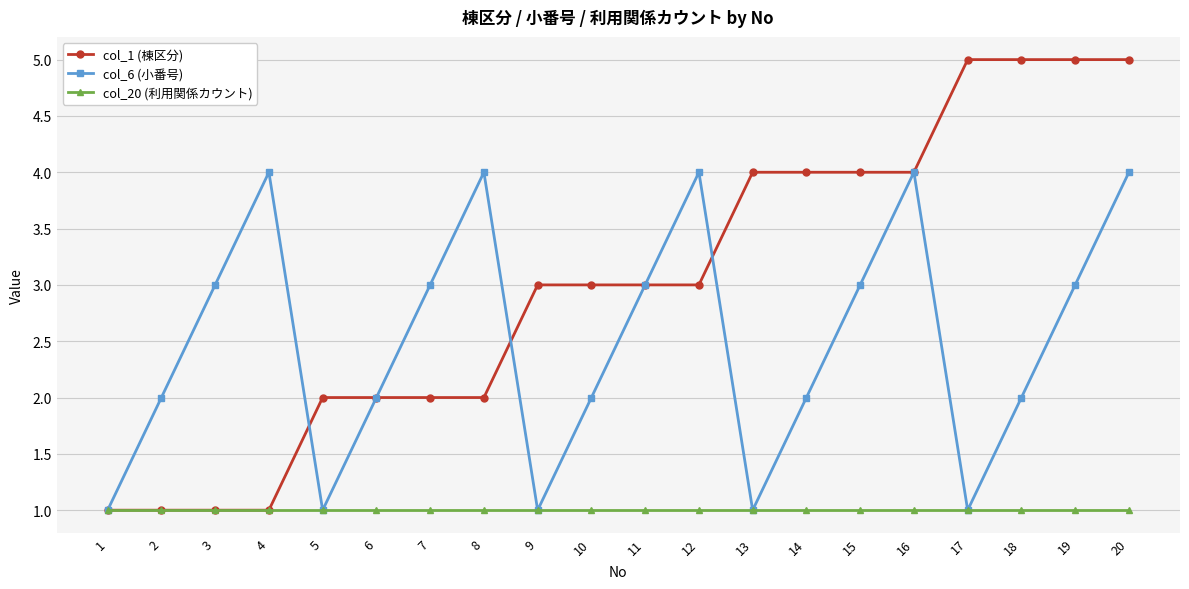

Is the value of col_1 (棟区分) at 11 greater than the value of col_20 (利用関係カウント) at 17?

Yes